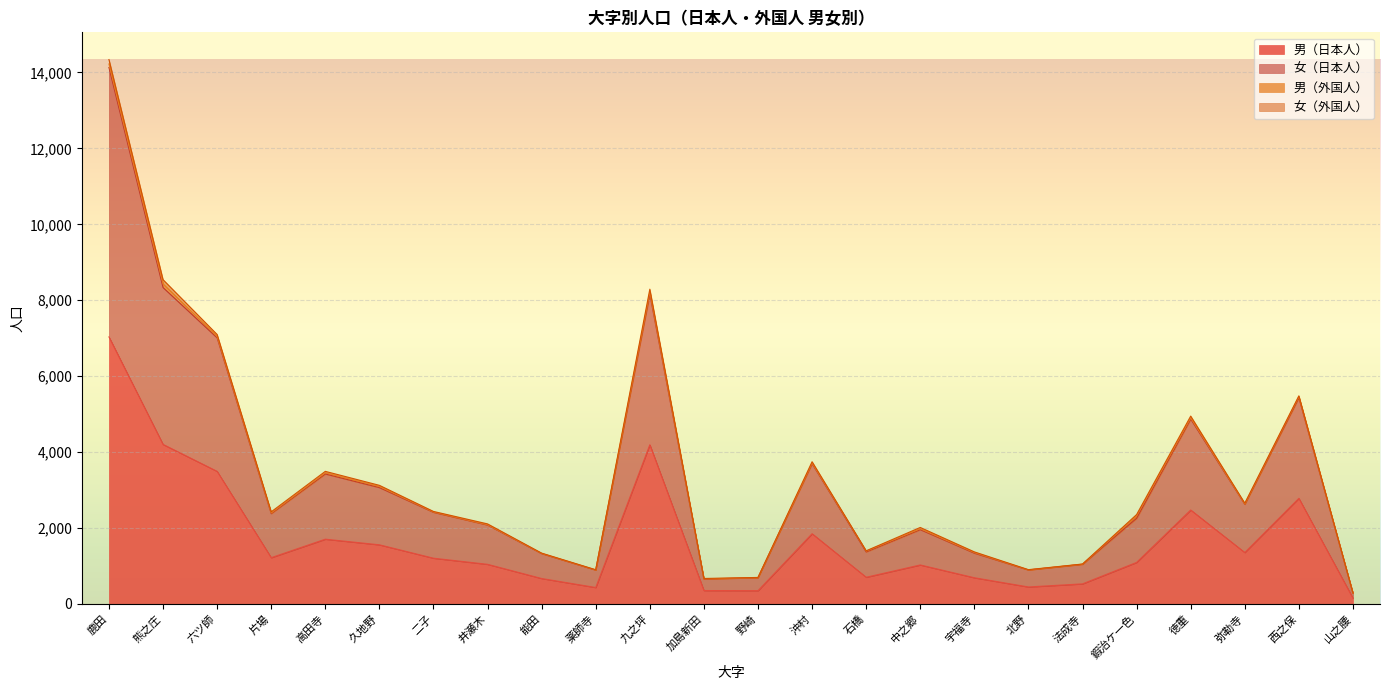

What position from the right is 北野?

7